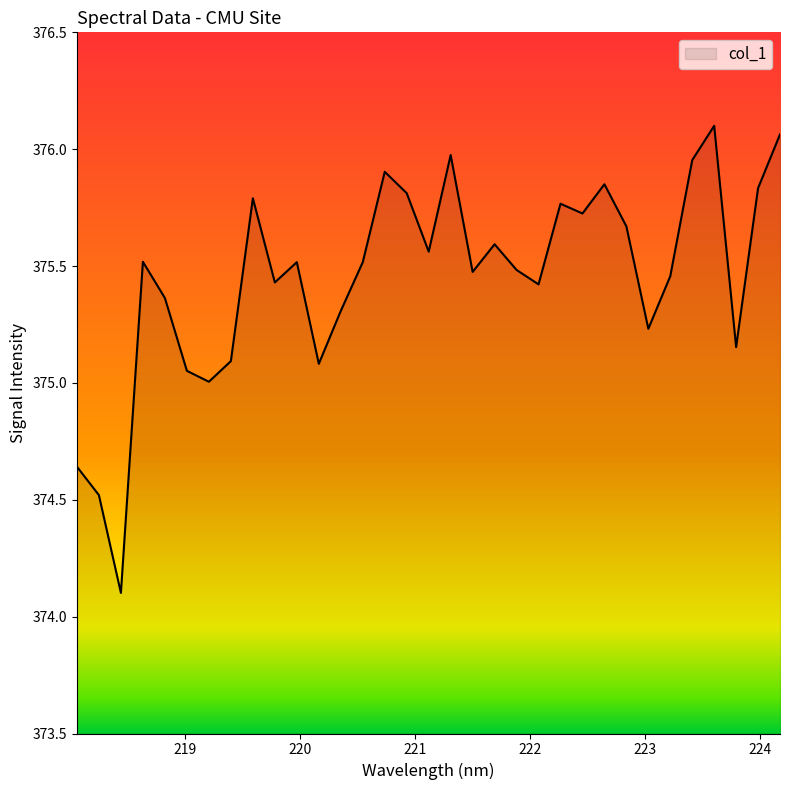

What is the smallest value displayed?

374.1